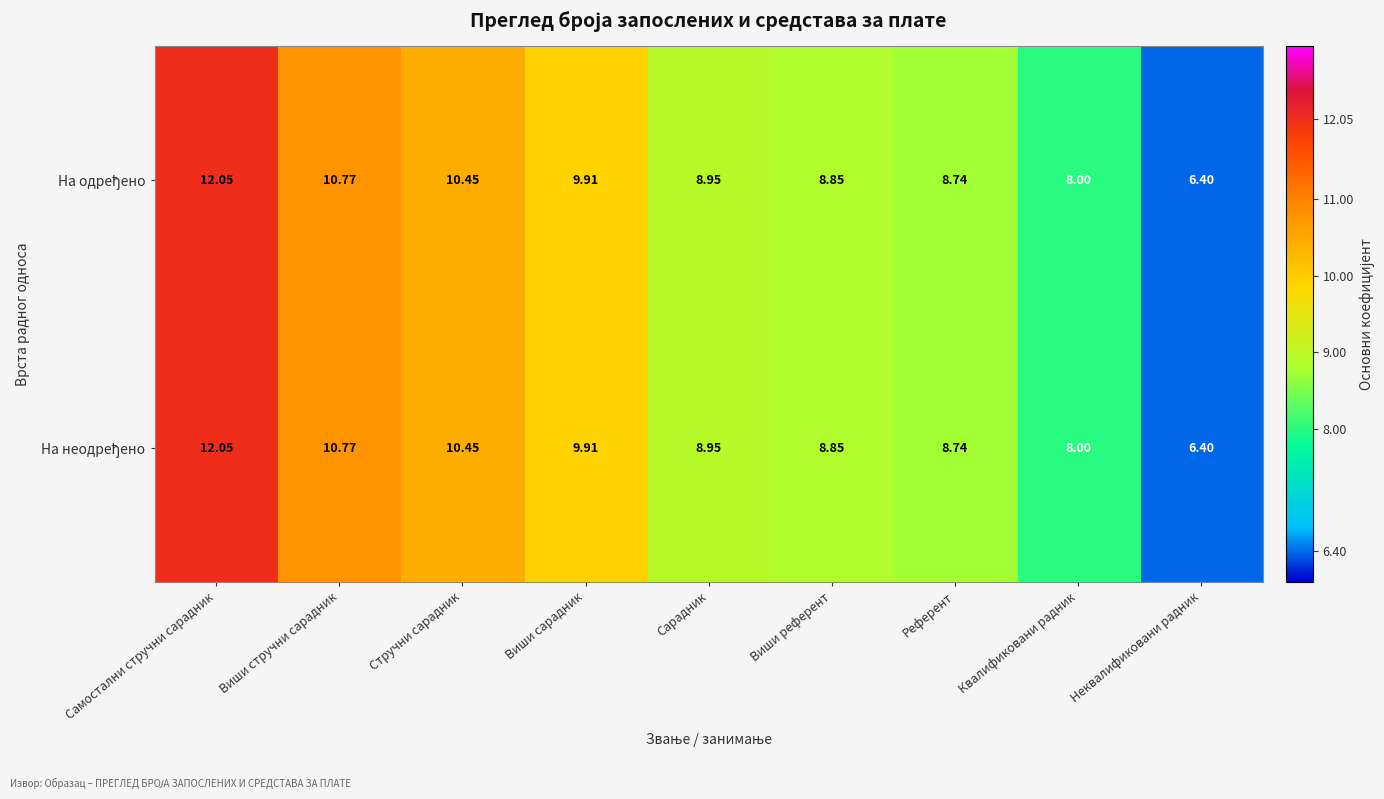

At which category is the sum across all series the highest?

Самостални стручни сарадник